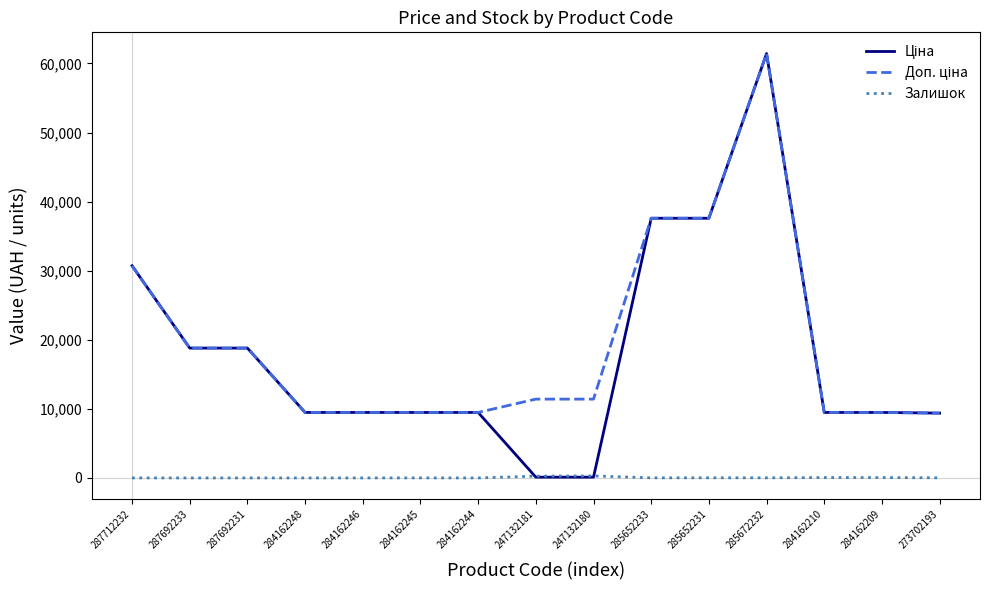

True or false: Залишок has a value of 290.0 at 247132180.

True